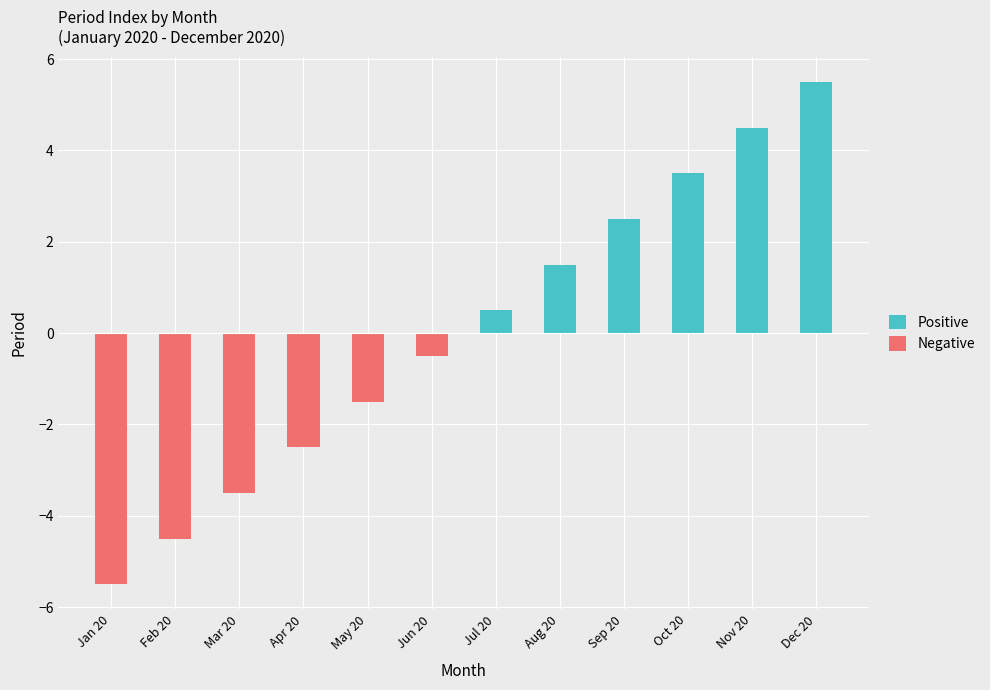

What is the smallest value displayed?

-5.5